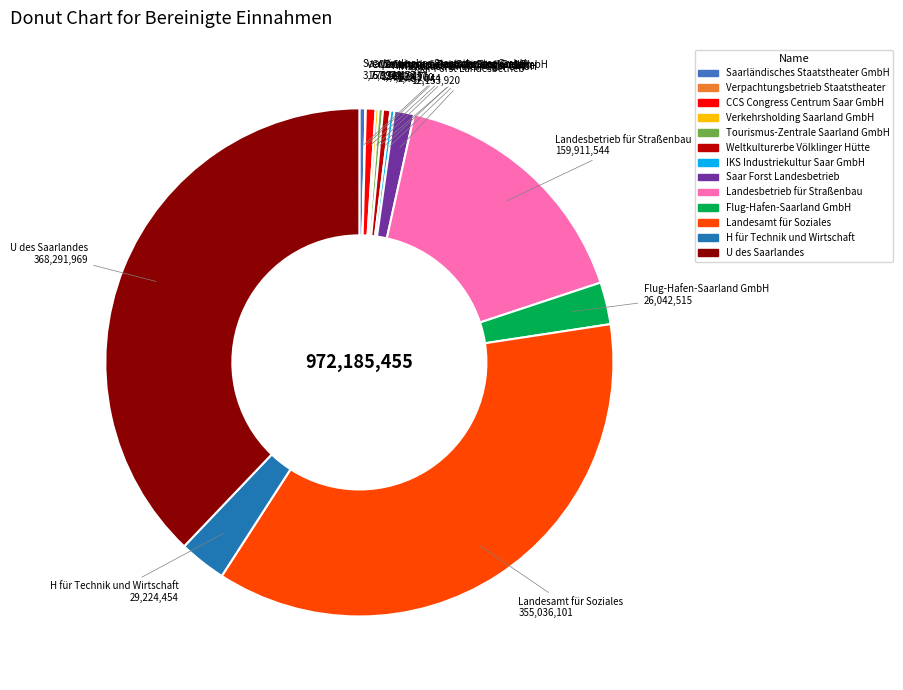

Does H für Technik und Wirtschaft account for over 50% of the chart?

No